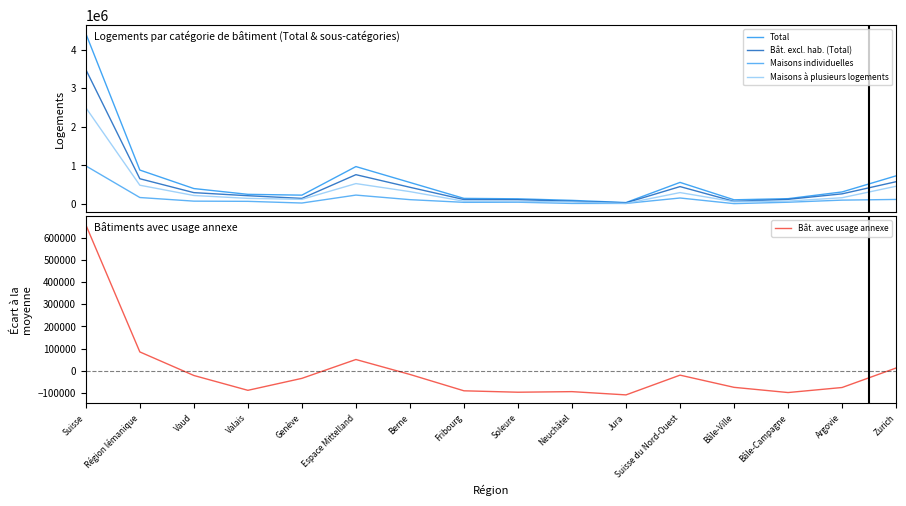

What are all the series names shown in the legend?

Total, Bât. excl. hab. (Total), Maisons individuelles, Maisons à plusieurs logements, Bât. avec usage annexe